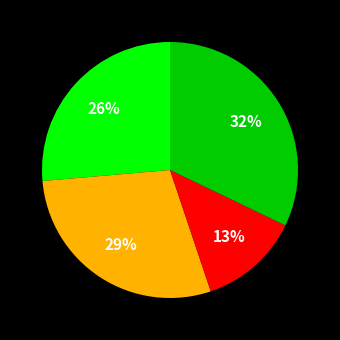

To the nearest percent, what is the average slice percentage?

25%